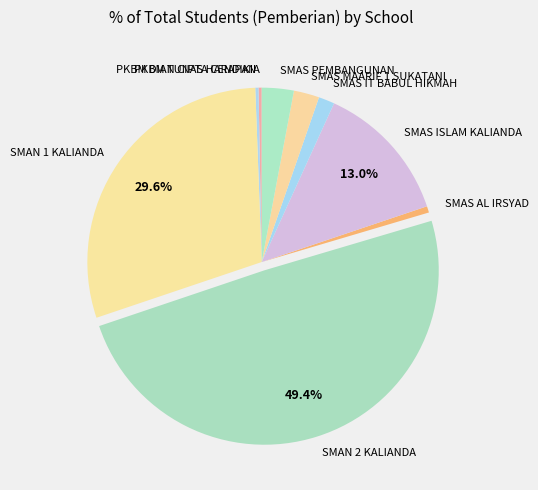

Which slice is the largest?

SMAN 2 KALIANDA